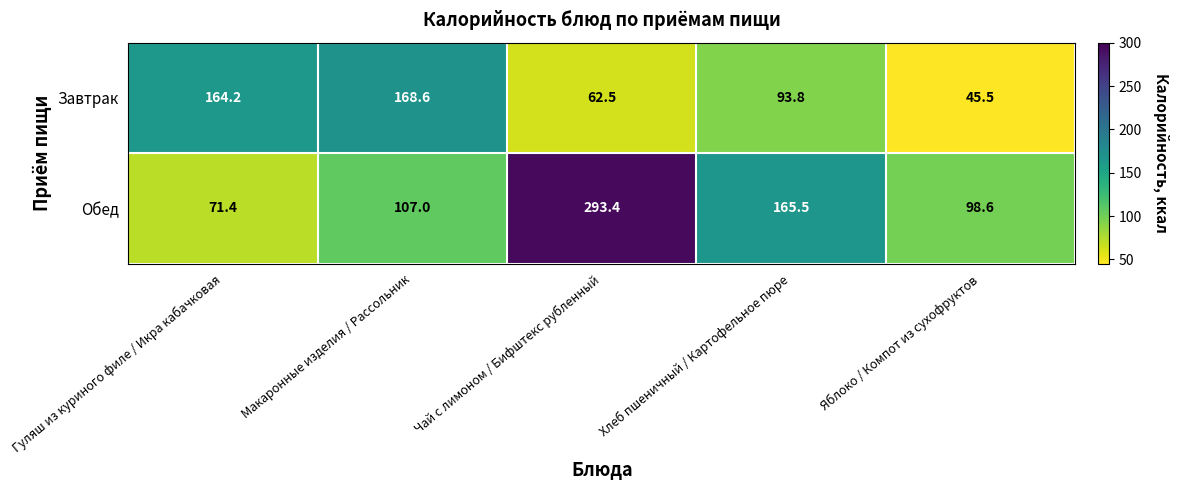

Count the number of categories in the chart.

5